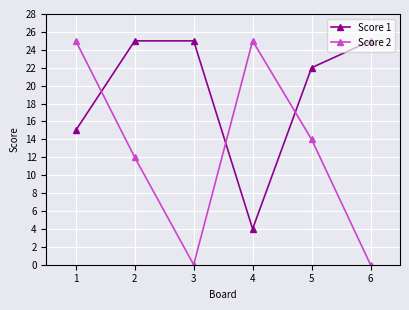

True or false: Score 2 and Score 1 cross at least once.

True